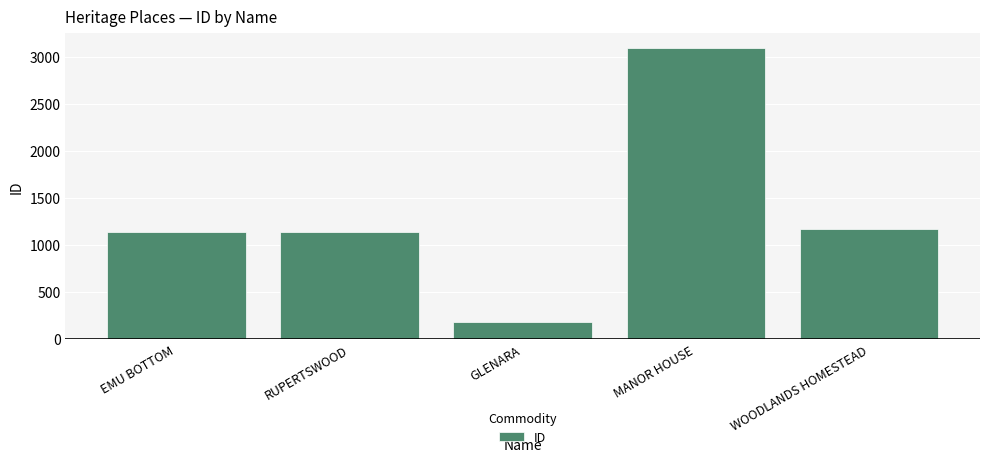

What is the maximum value shown in the chart?

3094